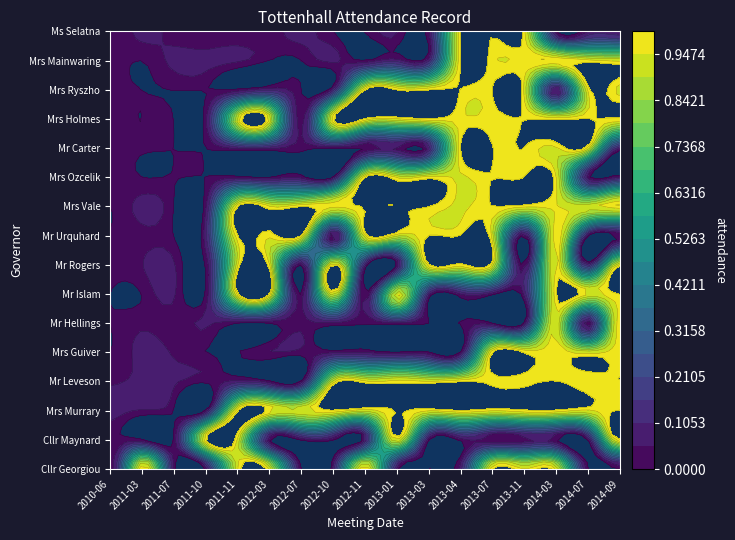

How many series are shown in this chart?

16